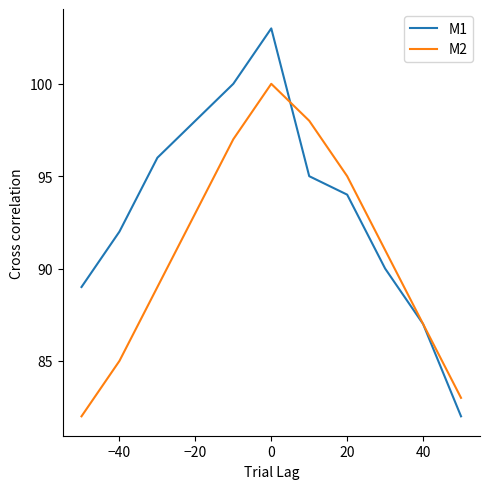

List the series in order of their peak value, lowest first.

M2, M1